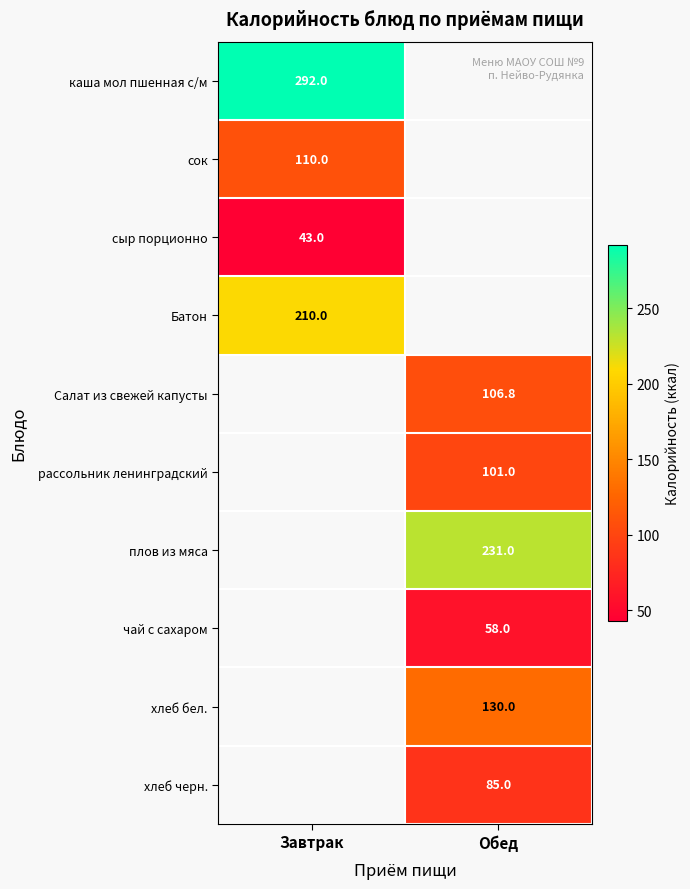

True or false: Батон has a value of 373.9 at Завтрак.

False